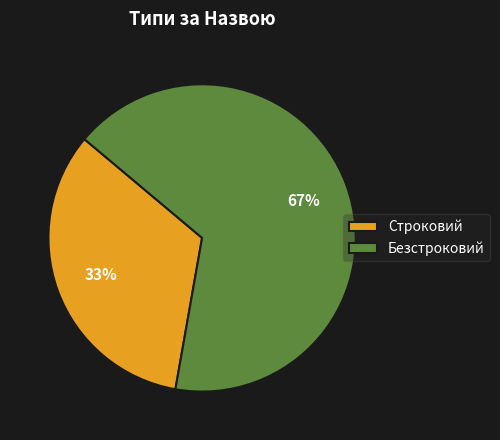

How many segments does this pie chart have?

2